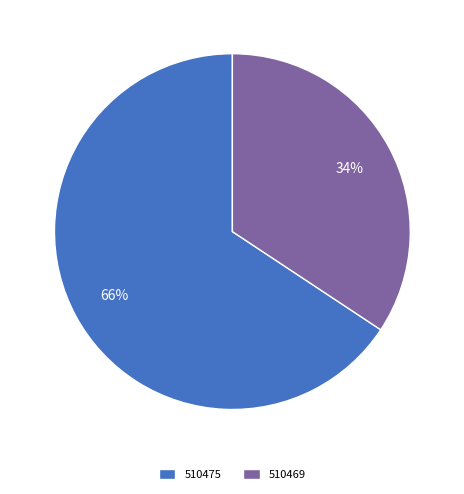

To the nearest percent, what percentage of the pie is 510469?

34%